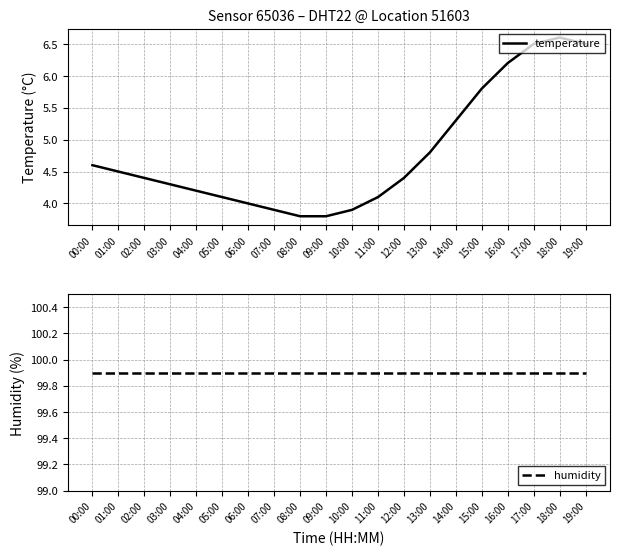

What are all the series names shown in the legend?

temperature, humidity